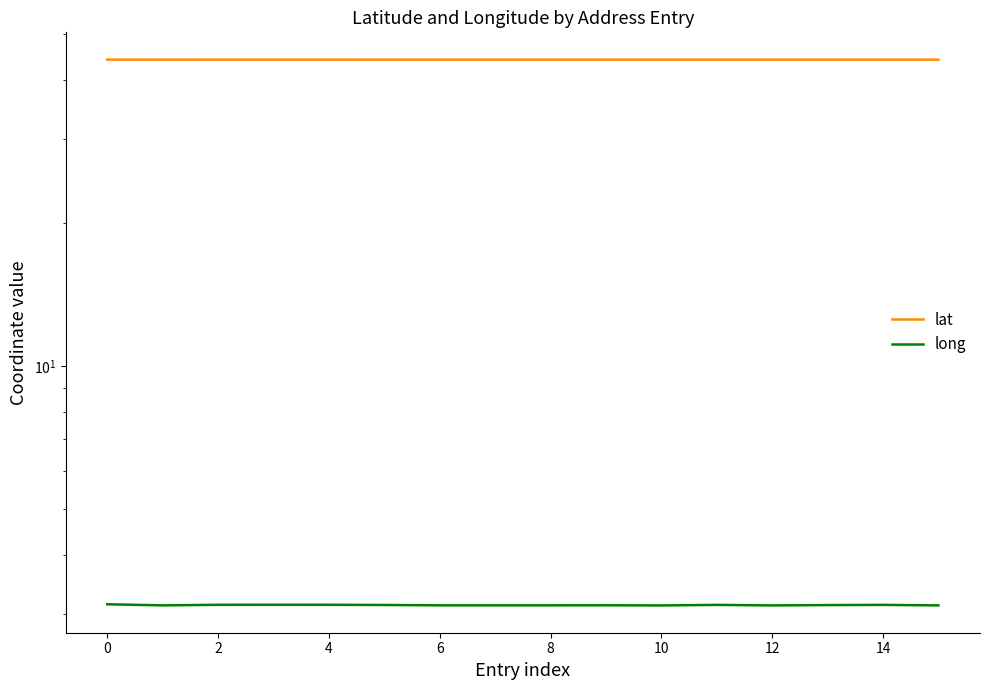

What is the total value across all series at 6?

47.3